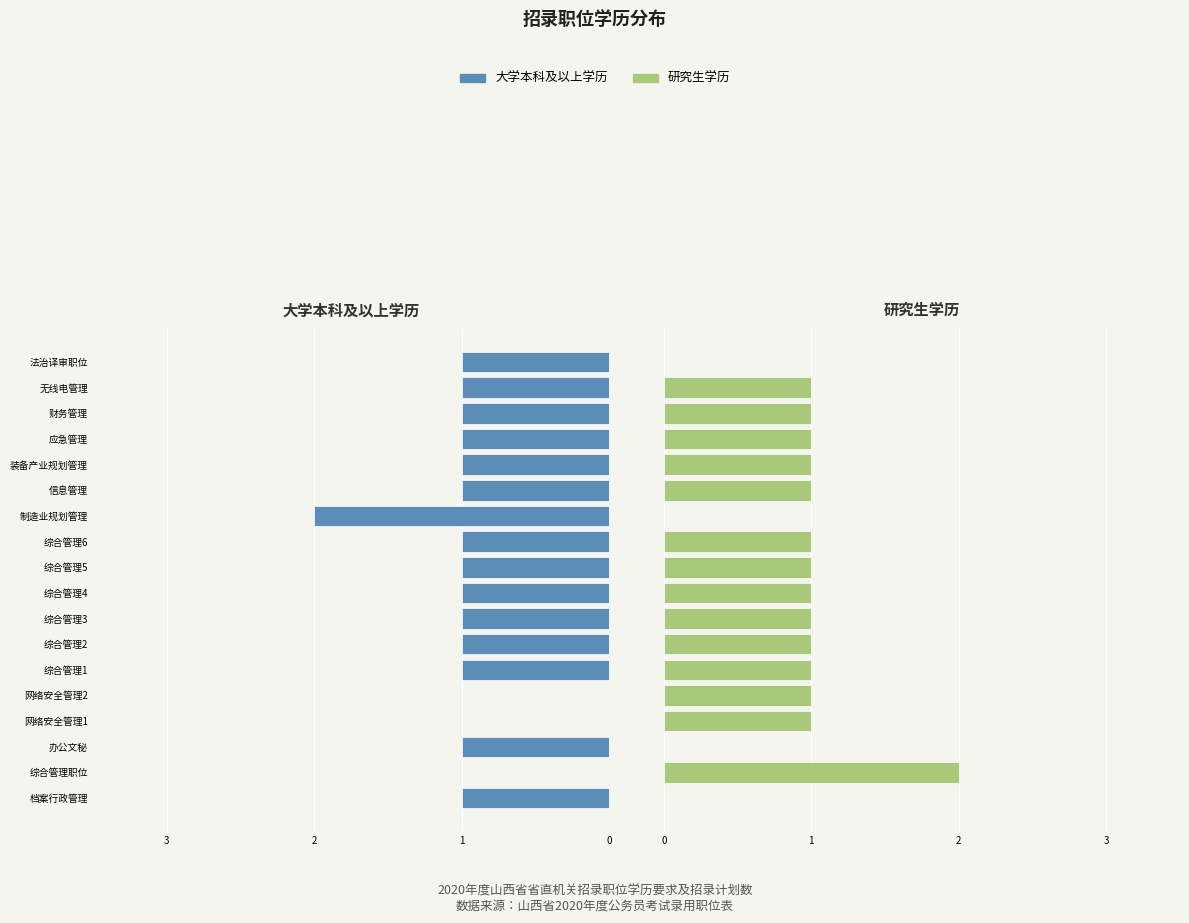

Which series has the largest range (max minus min)?

大学本科及以上学历